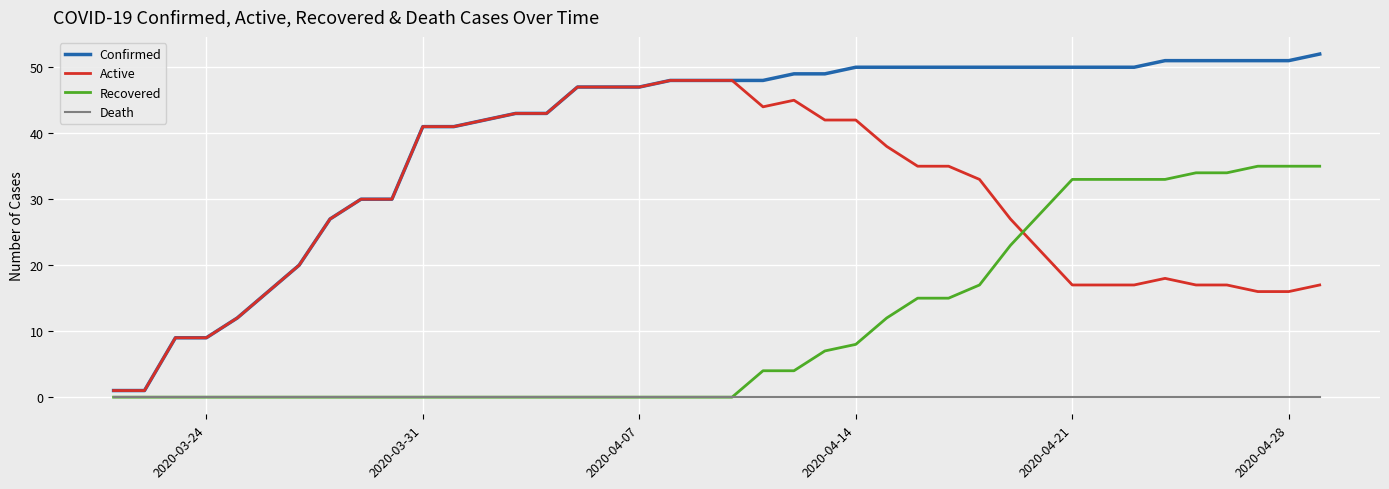

List the series in order of their peak value, highest first.

Confirmed, Active, Recovered, Death